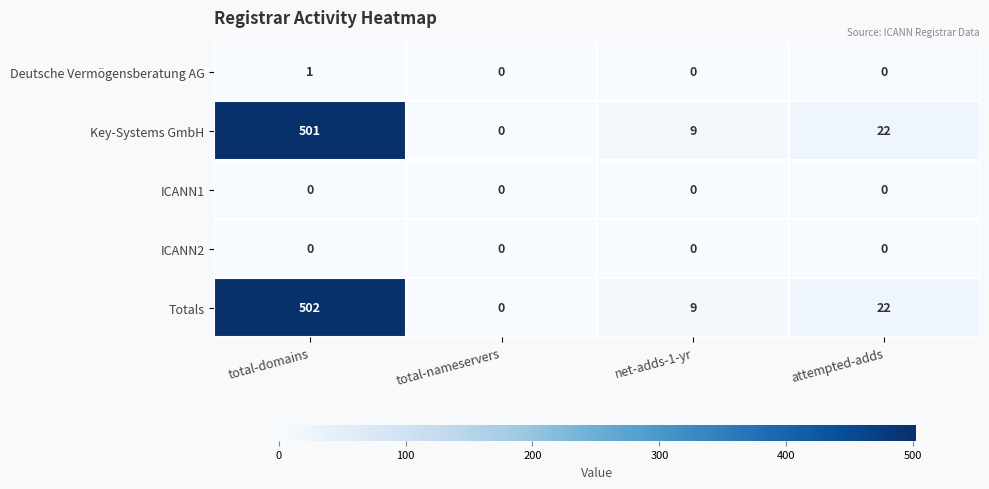

At which label does Totals first exceed 22?

total-domains